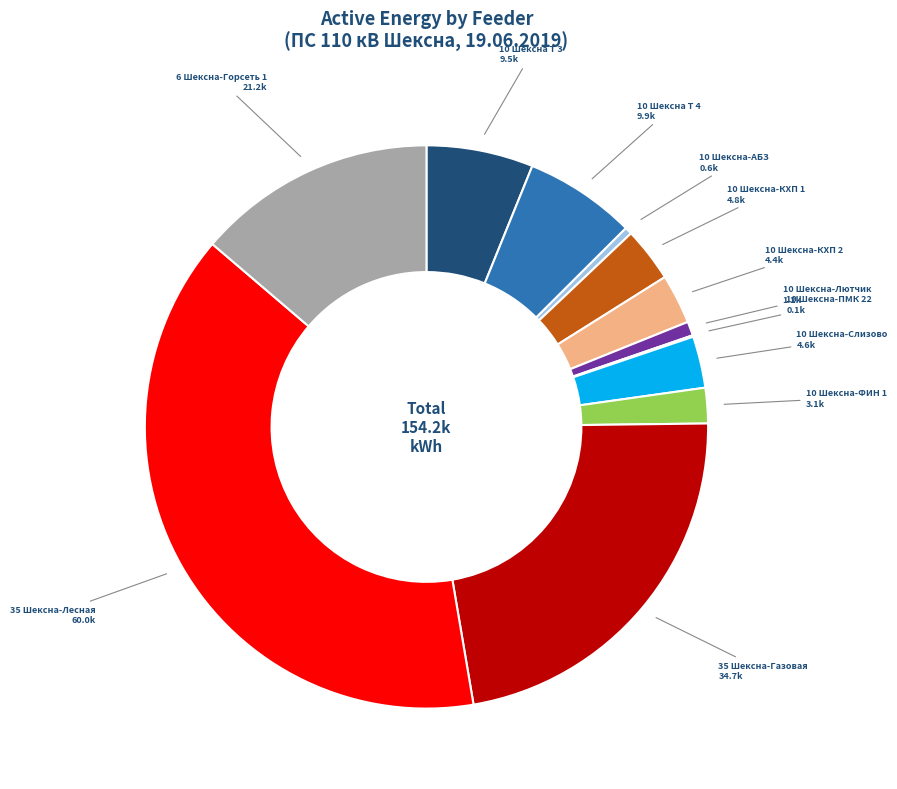

Is there any slice that represents more than half of the pie?

No